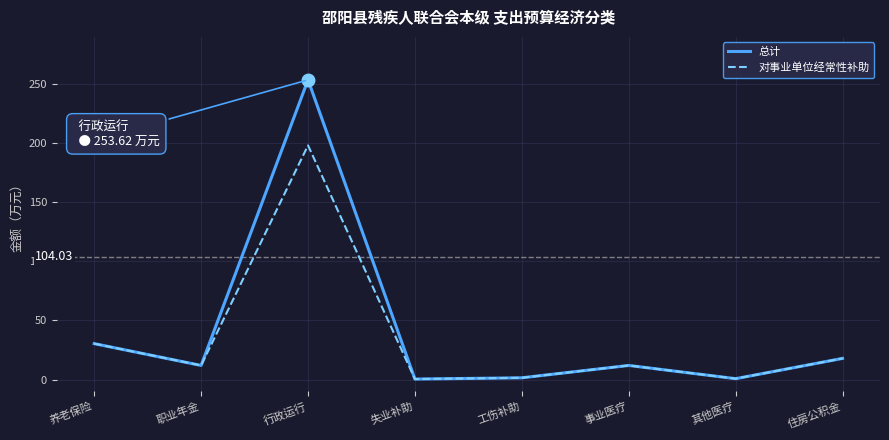

Which series has the largest range (max minus min)?

总计